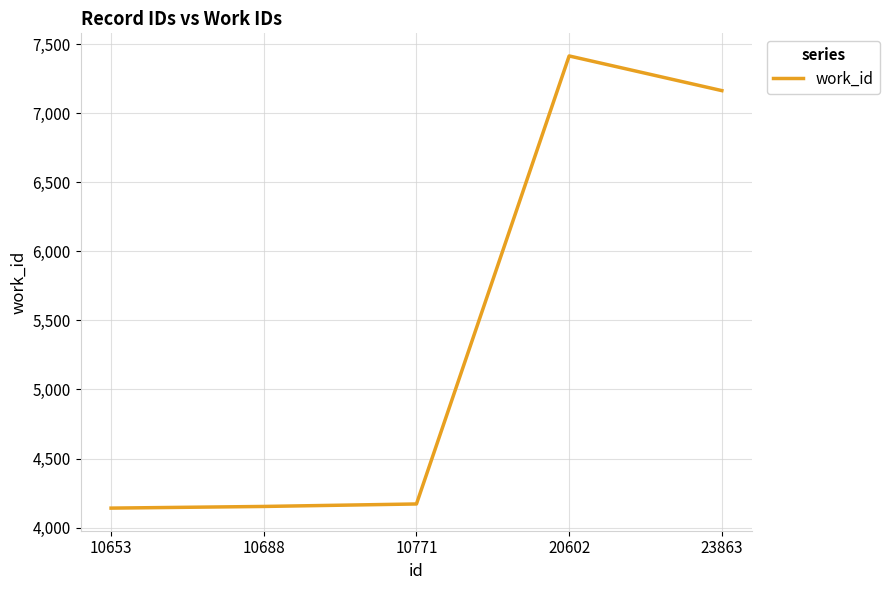

True or false: the data has more than 0 interior local peaks.

True